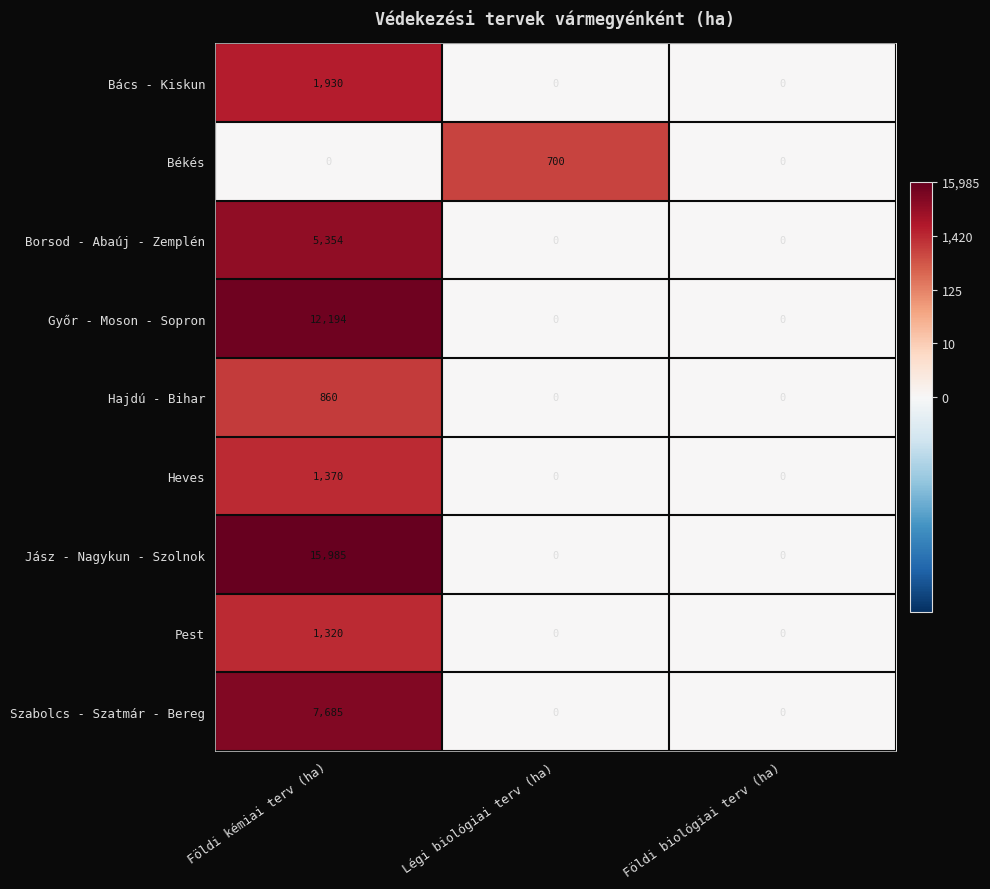

List the series in order of their peak value, lowest first.

Békés, Hajdú - Bihar, Pest, Heves, Bács - Kiskun, Borsod - Abaúj - Zemplén, Szabolcs - Szatmár - Bereg, Győr - Moson - Sopron, Jász - Nagykun - Szolnok